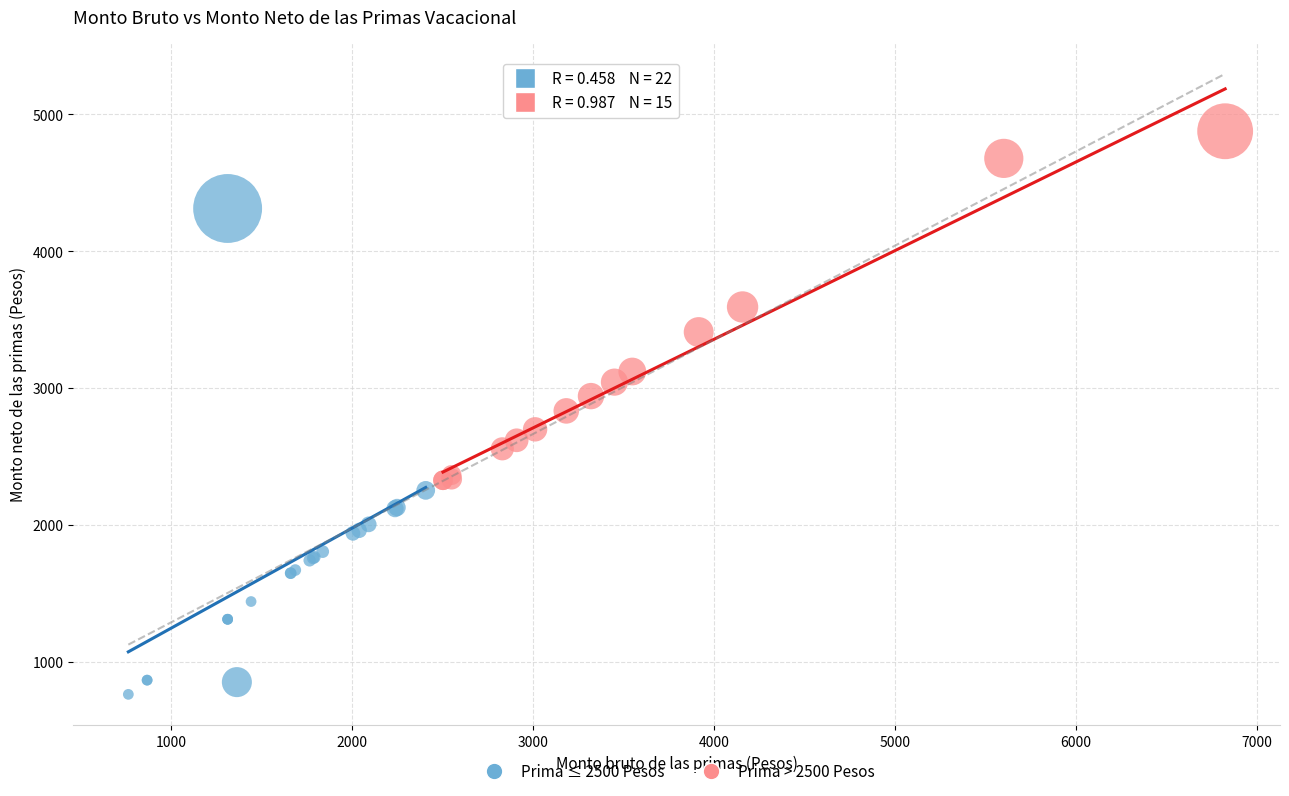

Which series has the widest spread of Y values?

Prima ≤ 2500 Pesos